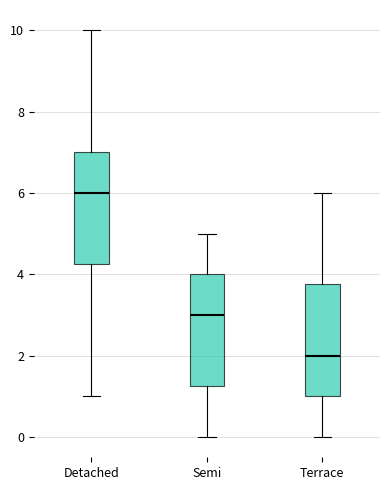

Where is the upper edge of the box for Terrace on the y-axis? The values are not printed on the chart, so give them approximately, as read against the axis.

3.8